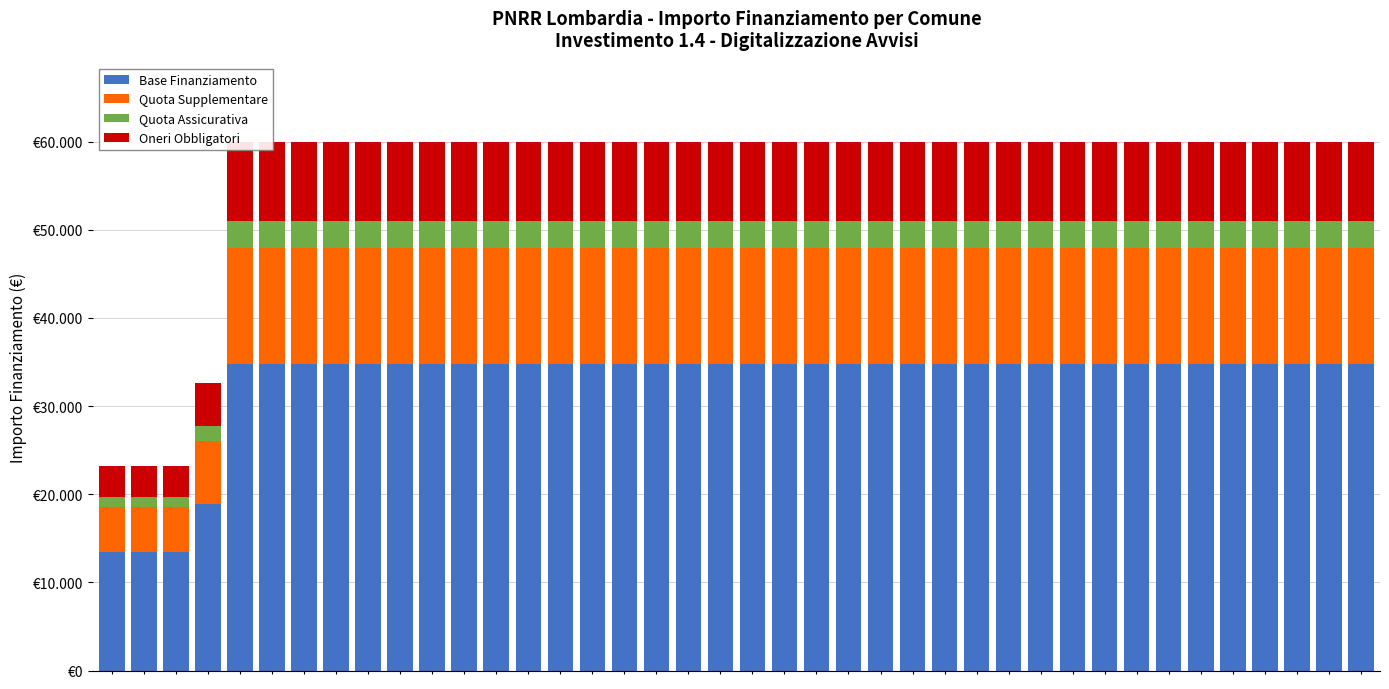

Does the chart contain any negative values?

No